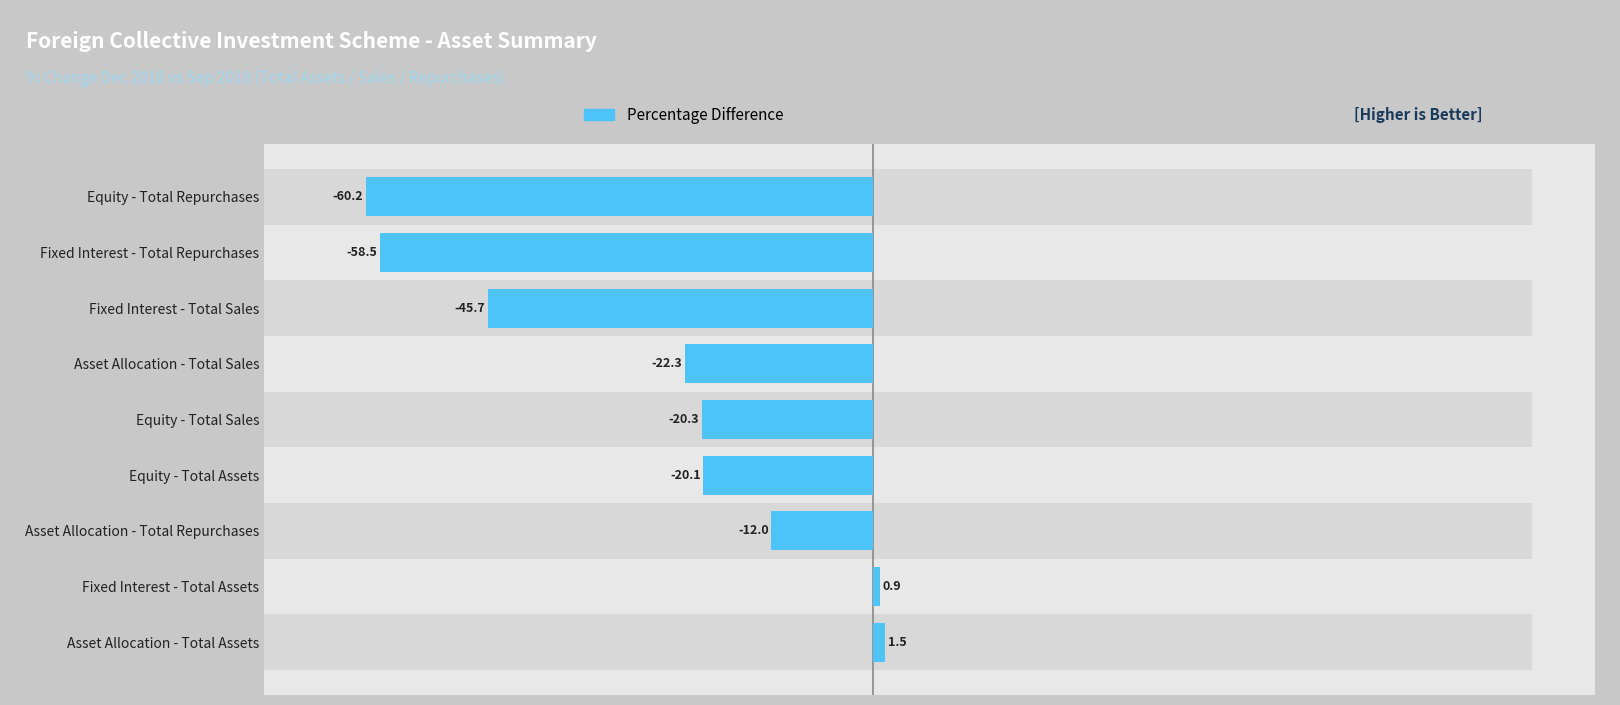

What is the sum of all values?

-236.7